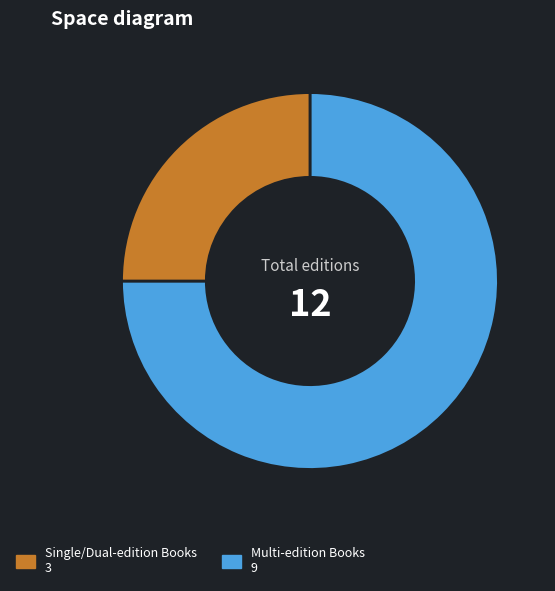

Is there a majority slice in this chart?

Yes